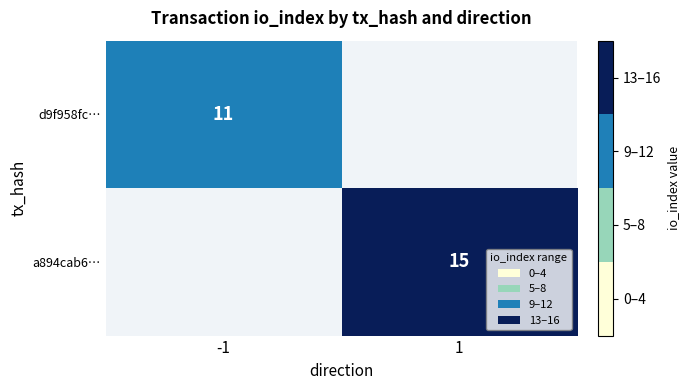

What is the sum of the d9f958fc… values at -1 and 1?

11